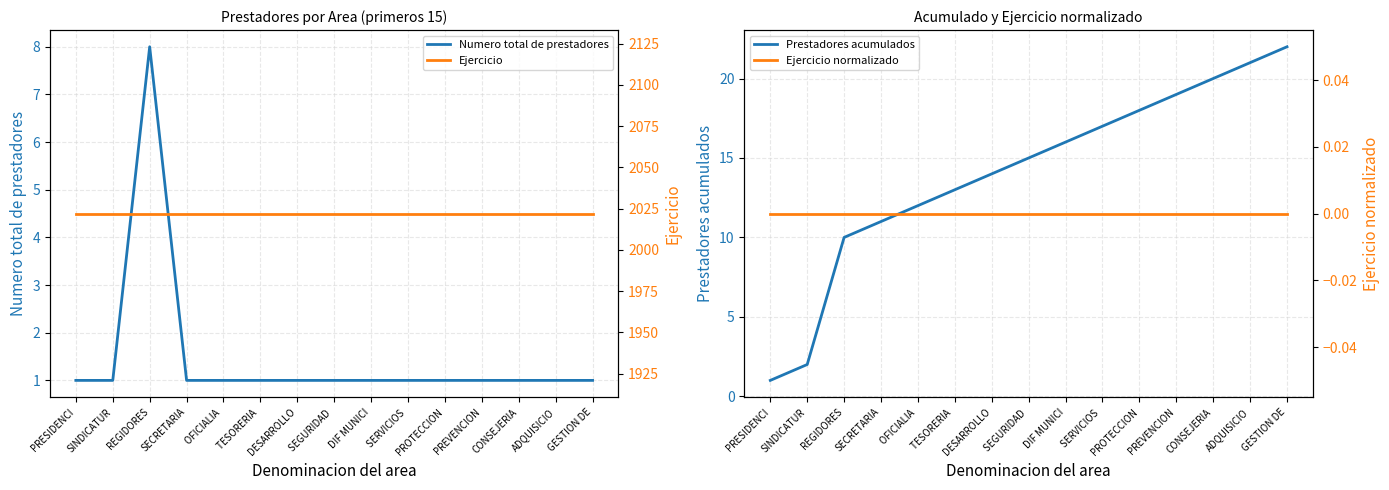

True or false: Prestadores acumulados has a value of 3 at SINDICATUR.

False